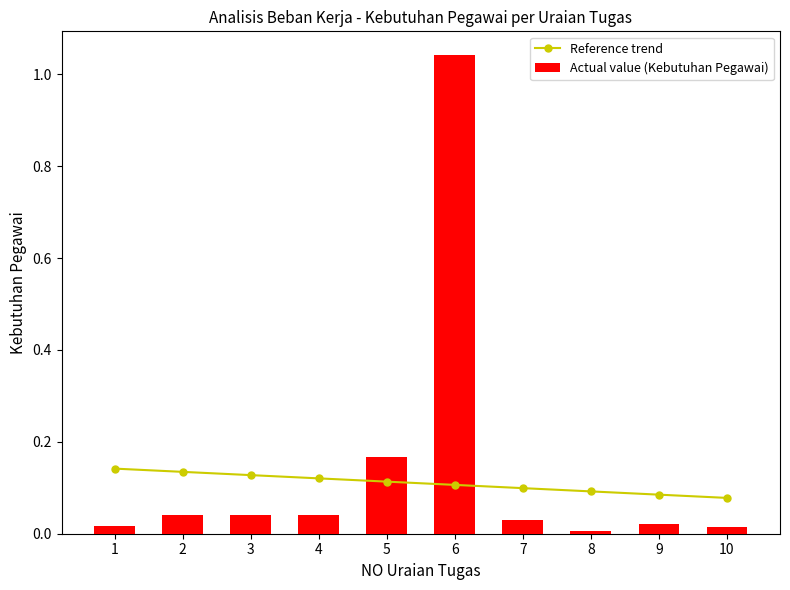

What is the sum of all Actual value (Kebutuhan Pegawai) values?

1.4